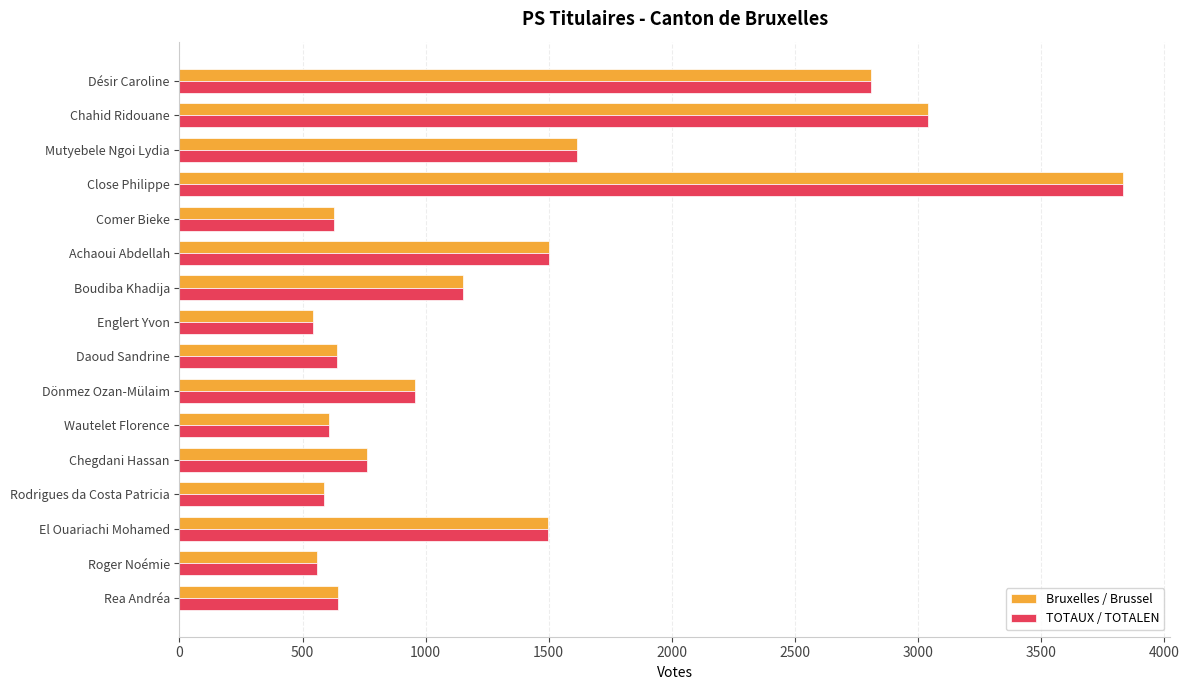

What is the maximum value for Bruxelles / Brussel?

3834